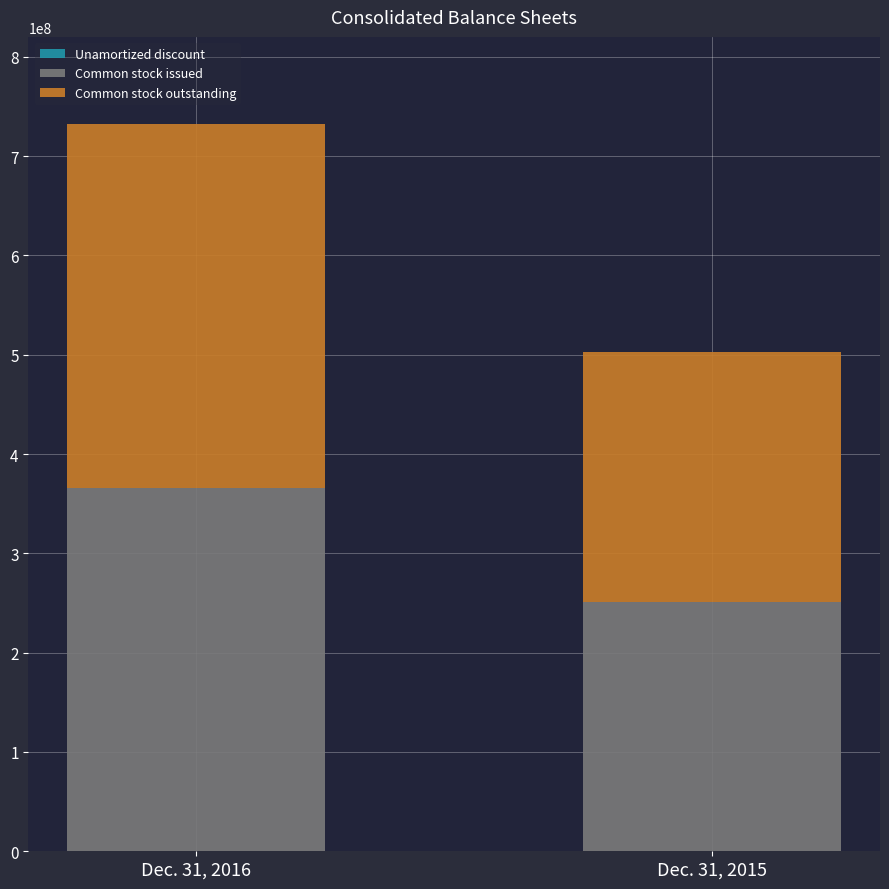

Are the bars grouped side by side (vs. stacked)?

No